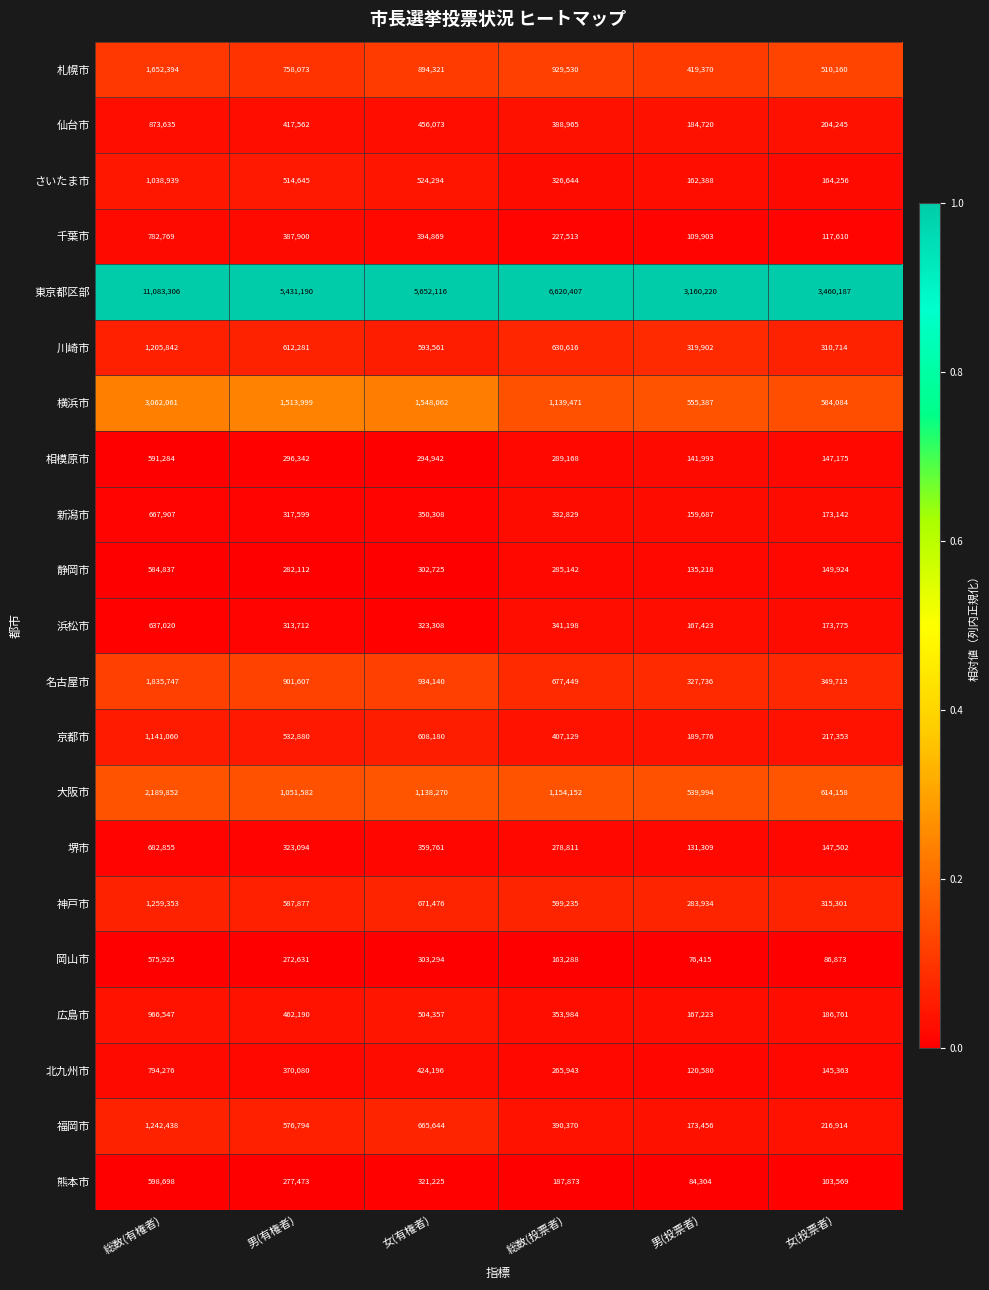

Is it true that 浜松市 equals 313712 at 男(有権者)?

True